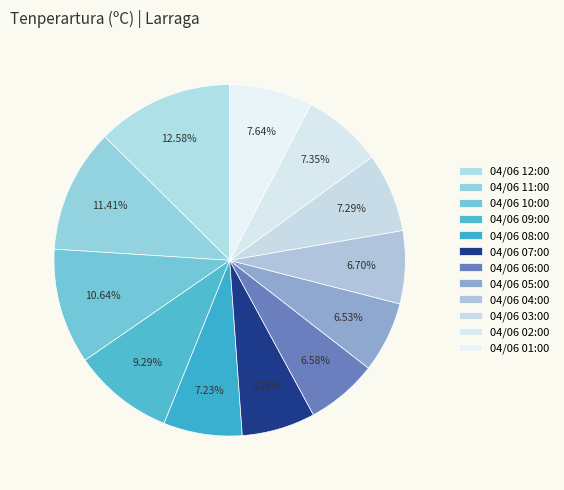

How many slices are in this pie chart?

12